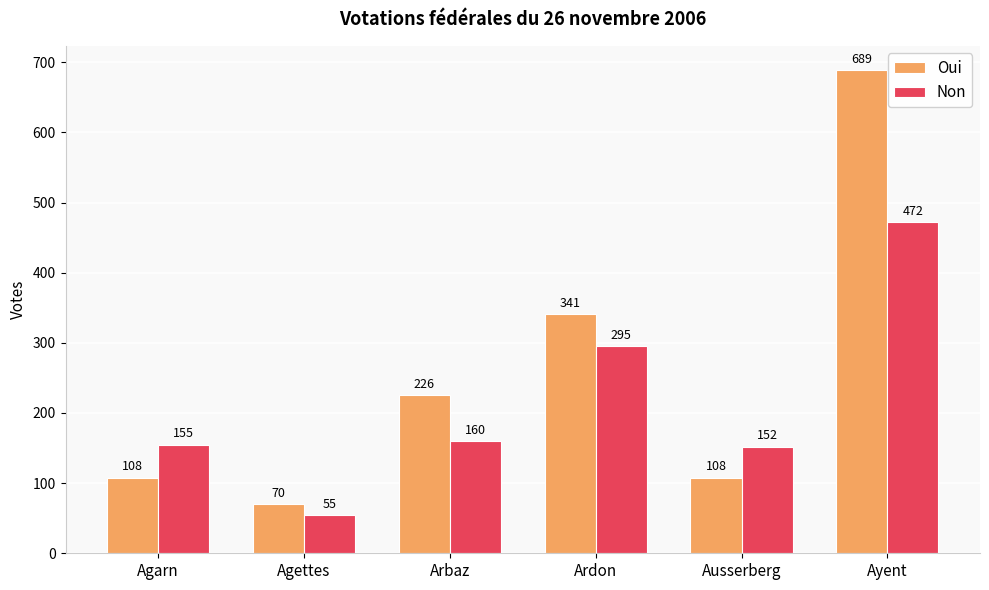

Rank the series by their maximum value, from lowest to highest.

Non, Oui